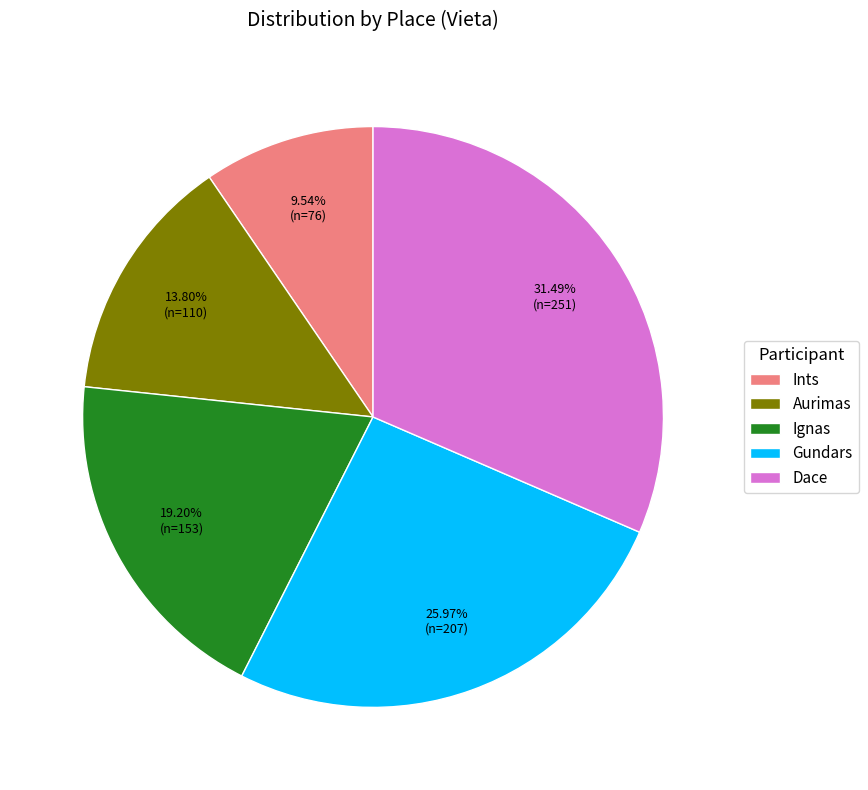

Rank the categories by value from lowest to highest.

Ints, Aurimas, Ignas, Gundars, Dace